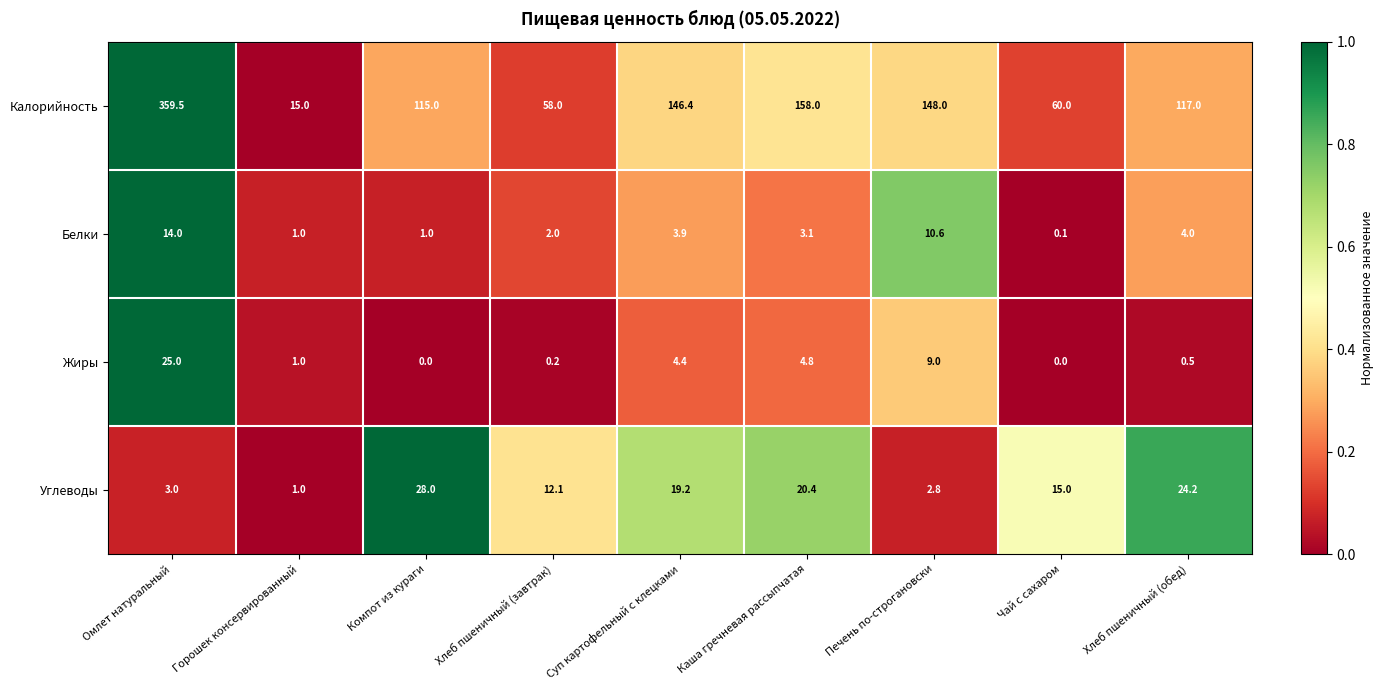

What is the average value of the Белки series?

4.4